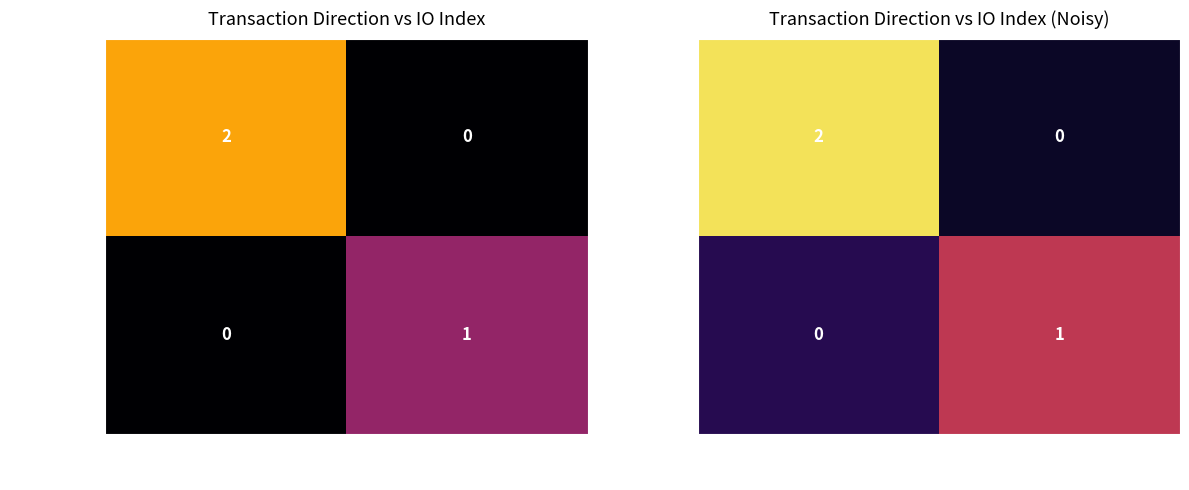

Where is 1acd07cb... nearest to the value 1?

1